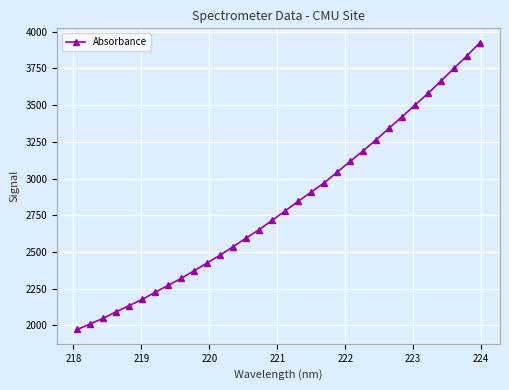

True or false: there are more than 2 points higher than both neighbors.

False